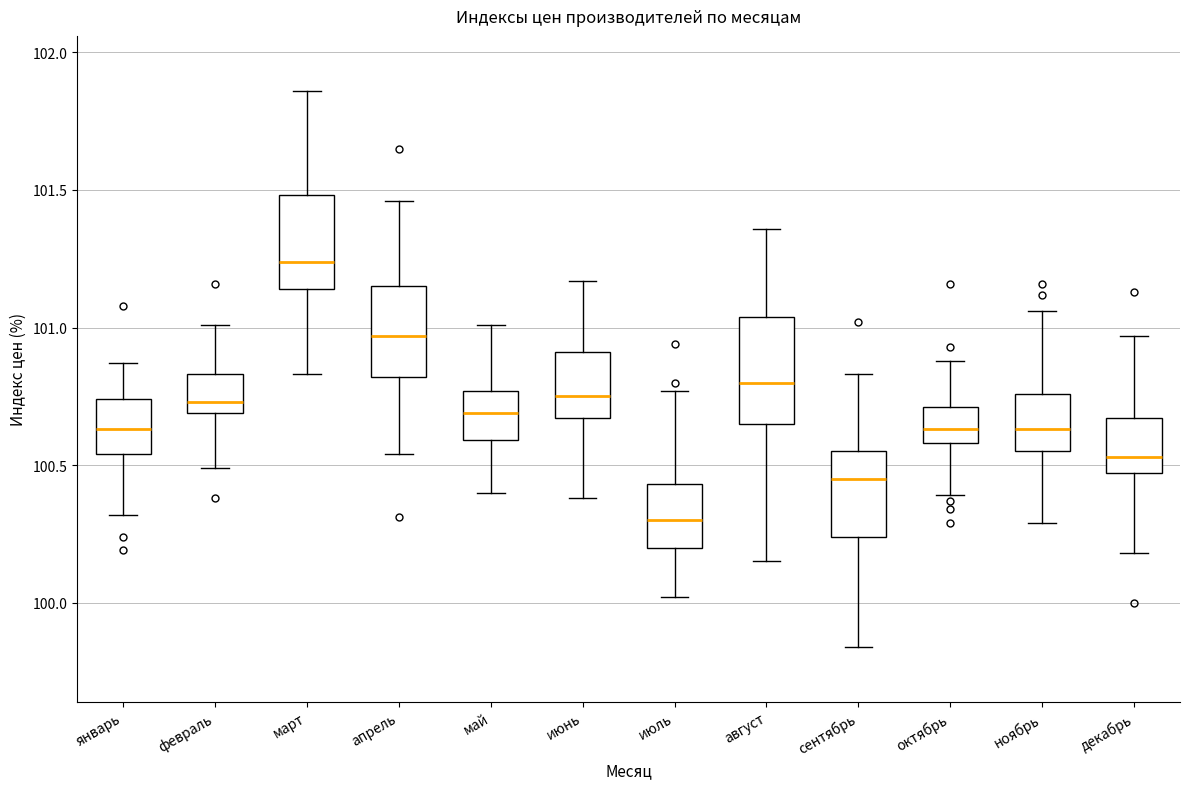

Which box's median line is the lowest?

июль